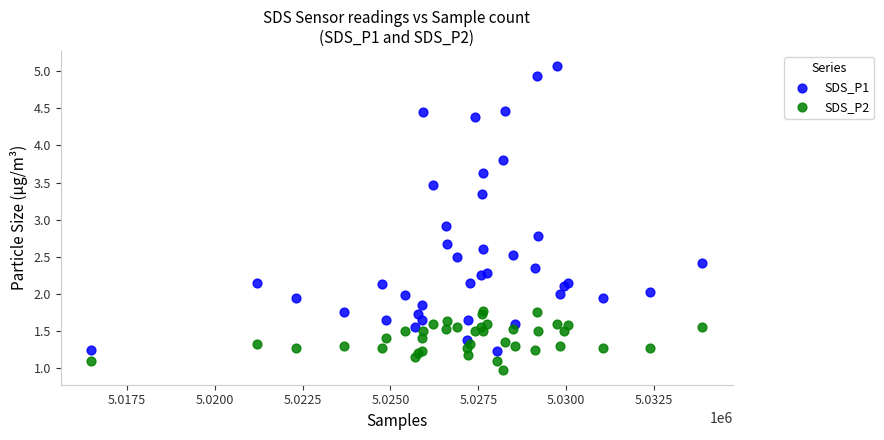

Across all series, what Y value is closest to 3?

2.9